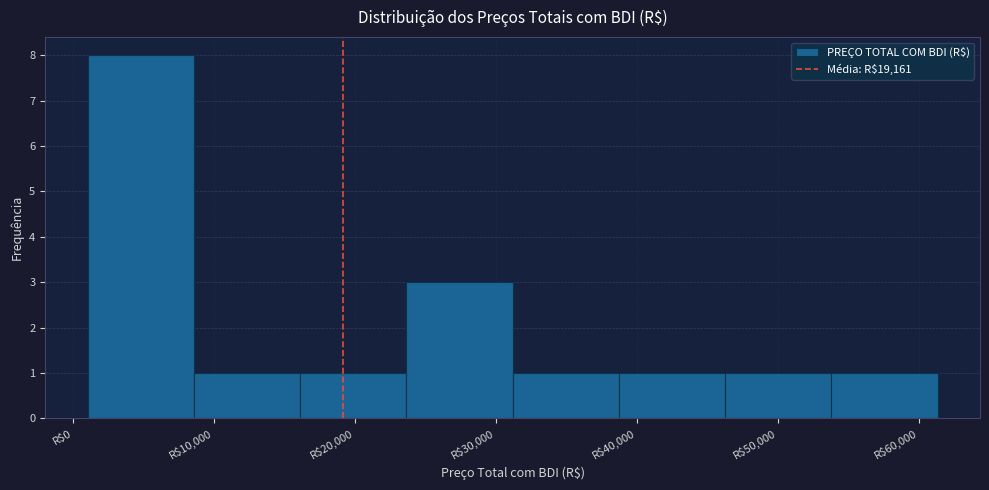

Reading left to right, list every bar in this chart as the range it spans on the x-axis followed by its height. Neither the bar edges nor the heights are printed on the chart, so give them approximately, as read against the axes.

1000 to 9000: 8
9000 to 16000: 1
16000 to 24000: 1
24000 to 31000: 3
31000 to 39000: 1
39000 to 46000: 1
46000 to 54000: 1
54000 to 61000: 1